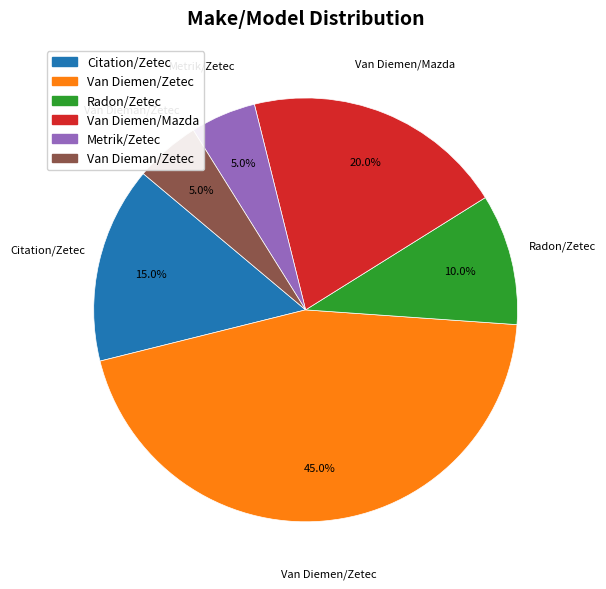

To the nearest percent, what portion does Van Diemen/Mazda represent?

20%